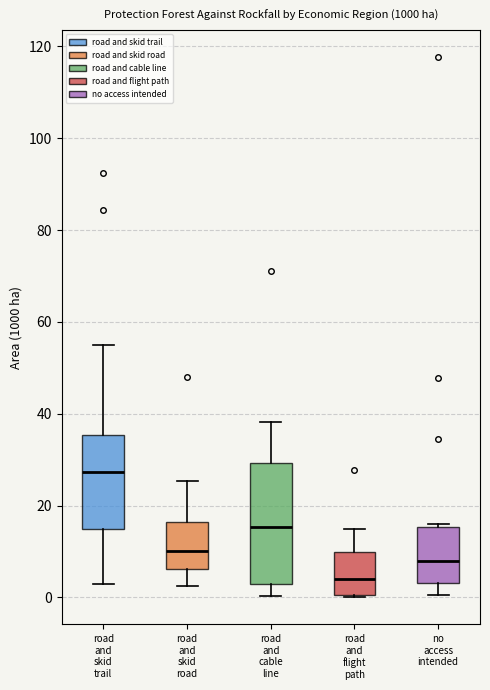

Where is the lower edge of the box for no access intended on the y-axis? The values are not printed on the chart, so give them approximately, as read against the axis.

4